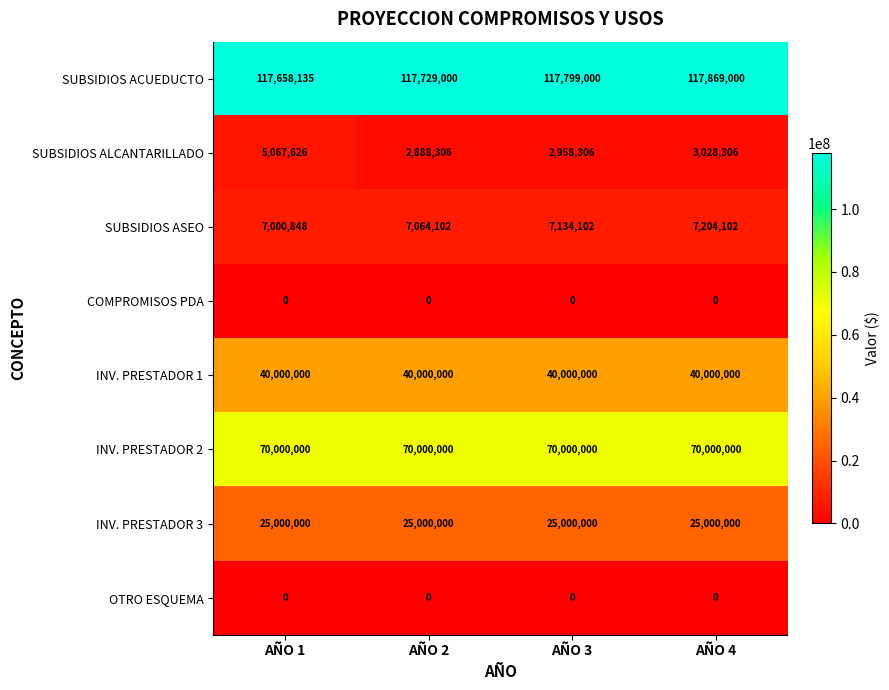

Which series has the largest range (max minus min)?

SUBSIDIOS ALCANTARILLADO